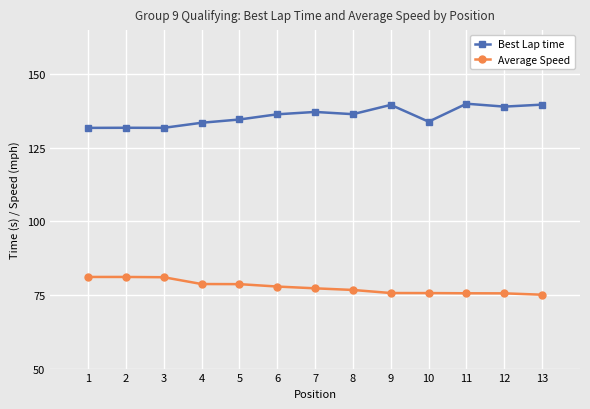

What is the value of the Average Speed point at the 6th from the left?

77.9